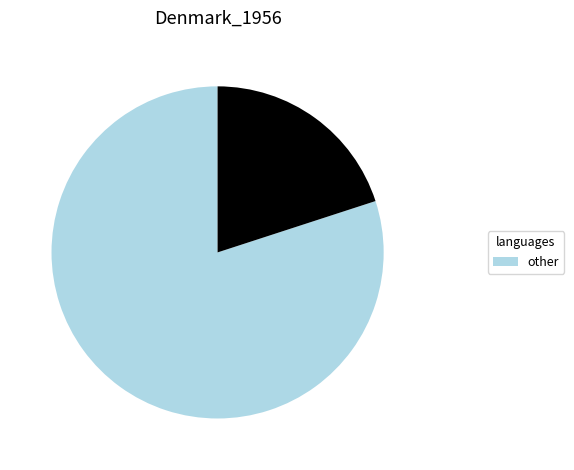

Is there any slice that represents more than half of the pie?

Yes